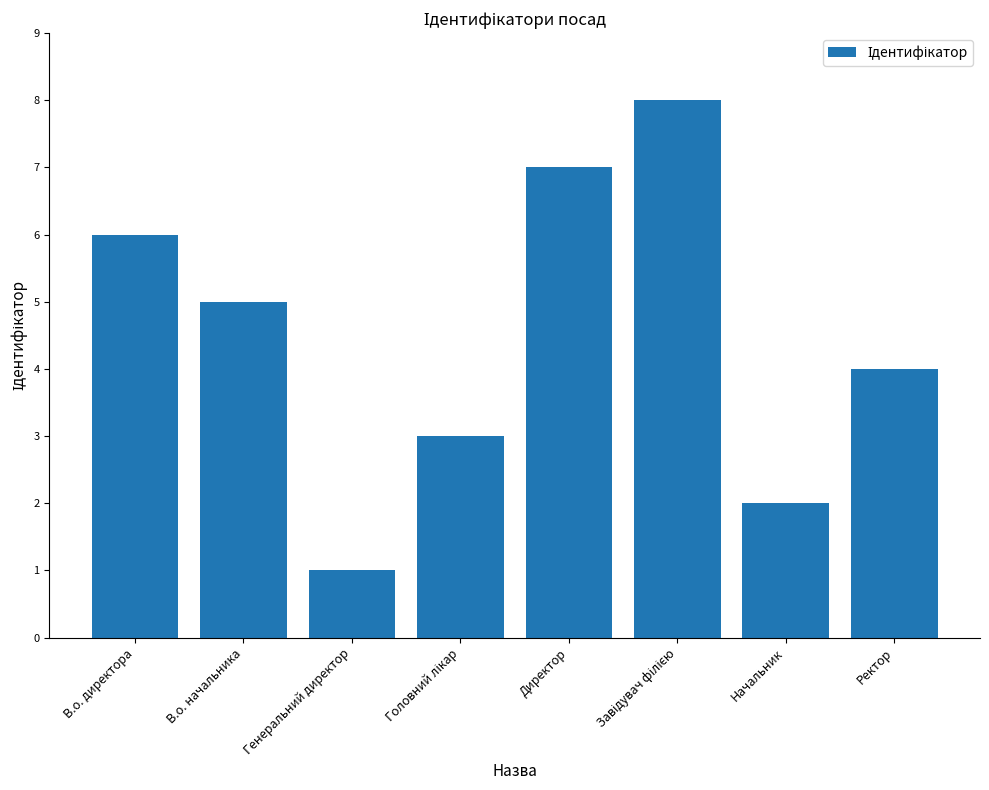

Which category has the lowest value across all series?

Генеральний директор